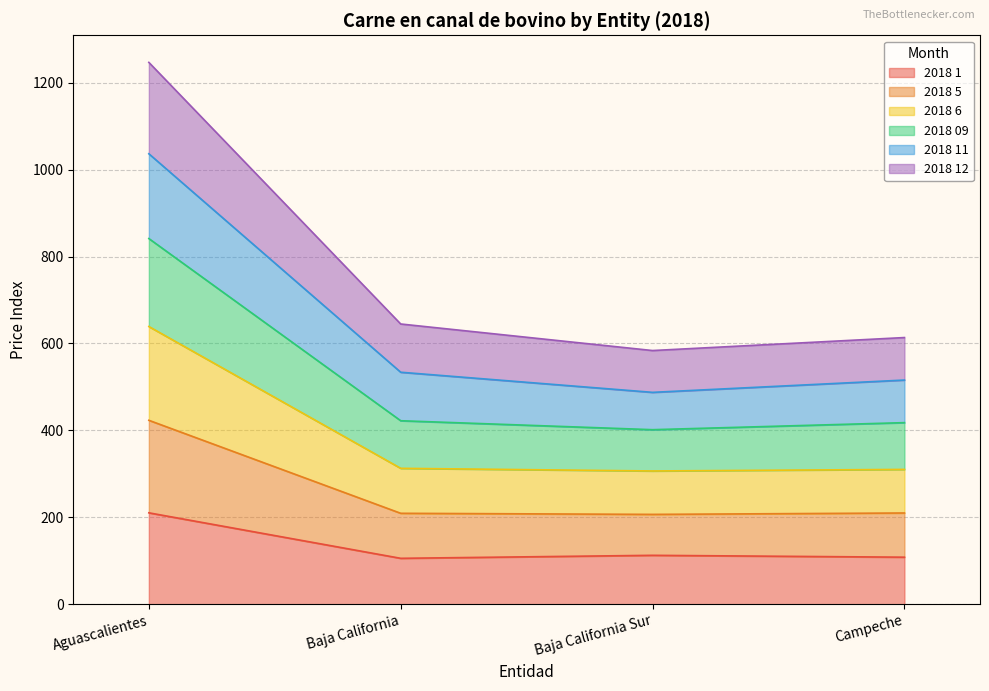

At which label does 2018 1 reach its peak?

Aguascalientes